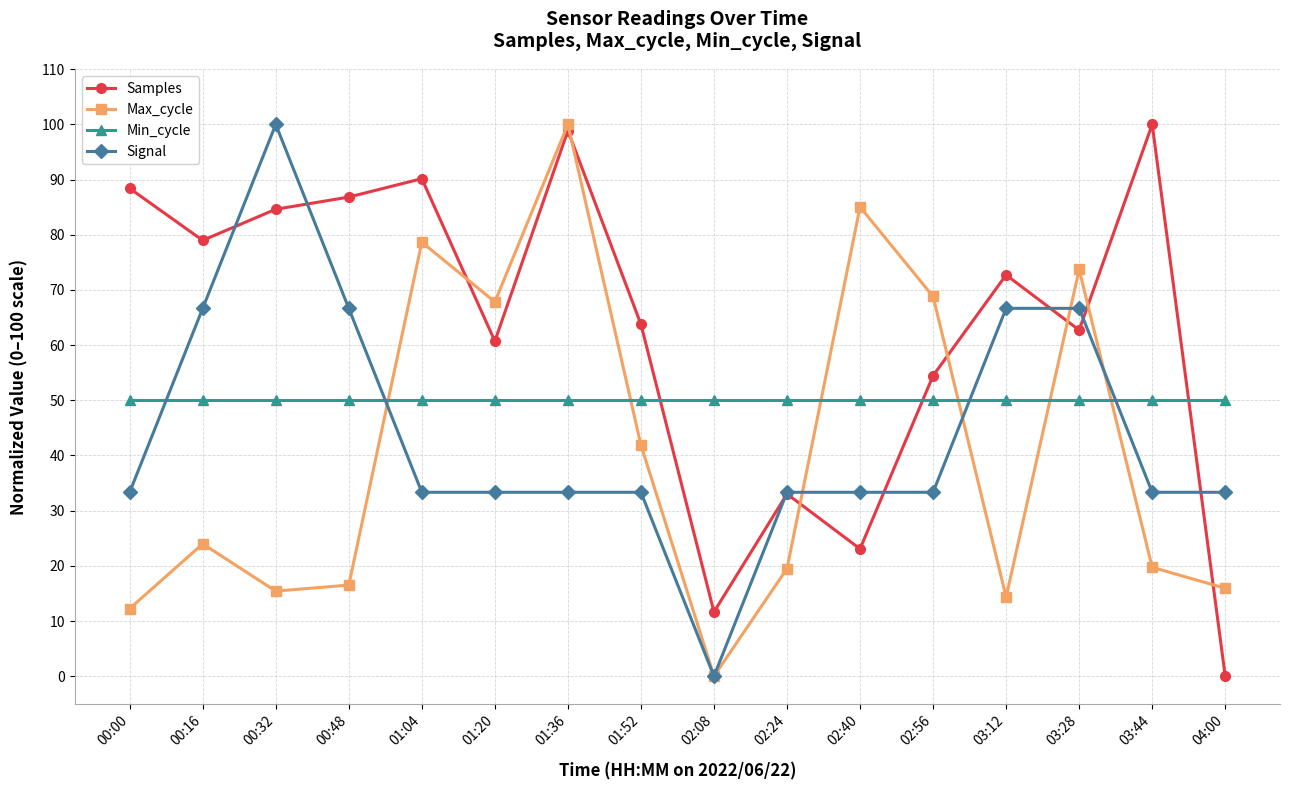

At which category does Samples reach its first local valley?

00:16